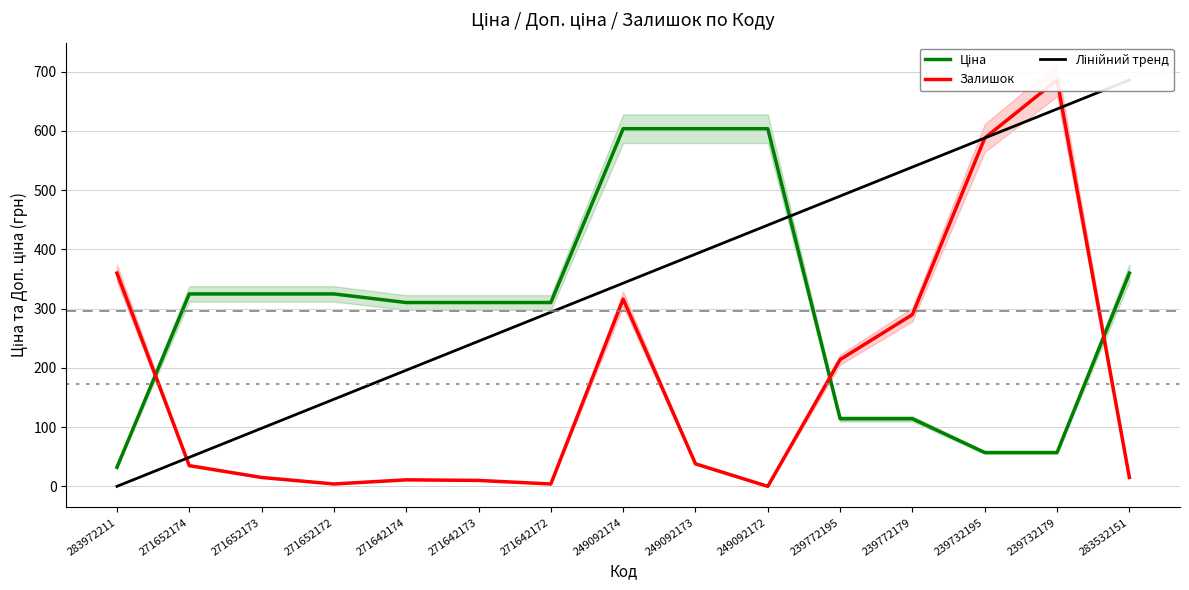

Where do Лінійний тренд and Залишок first cross each other?

283972211 and 271652174